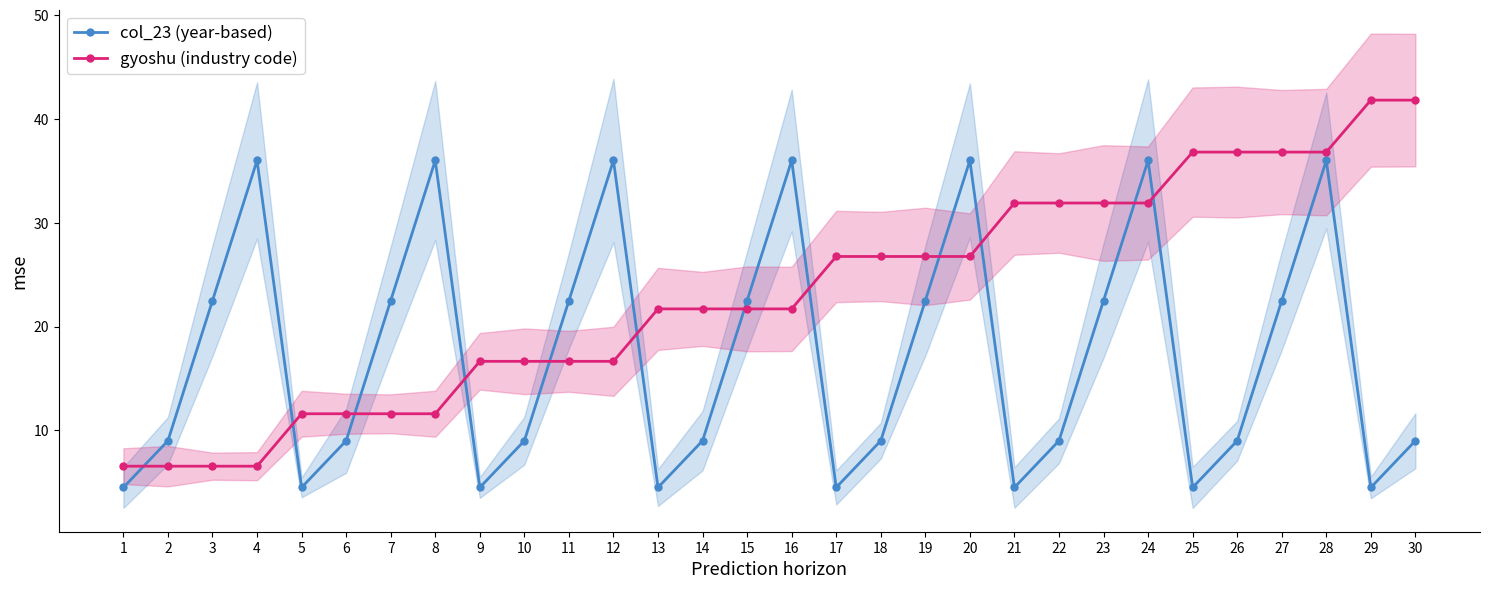

Where is col_23 (year-based) nearest to the value 20?

3